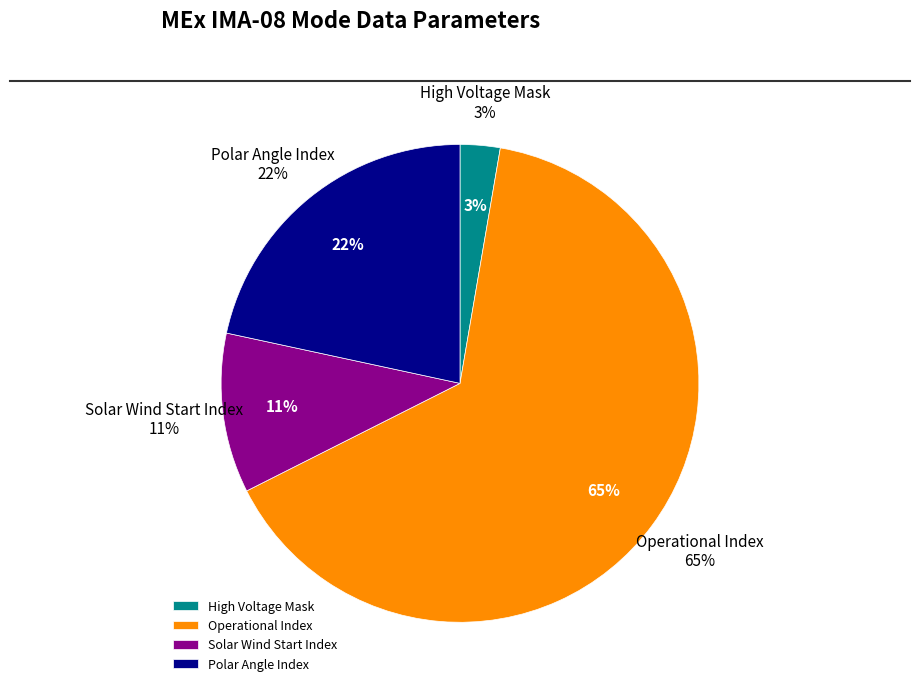

Count the number of slices in the pie.

4